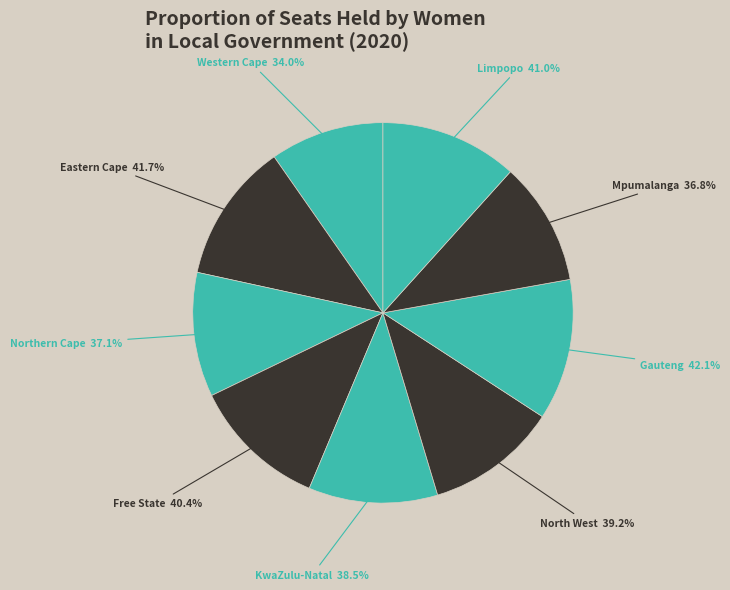

Rank the categories by value from highest to lowest.

Gauteng, Eastern Cape, Limpopo, Free State, North West, KwaZulu-Natal, Northern Cape, Mpumalanga, Western Cape